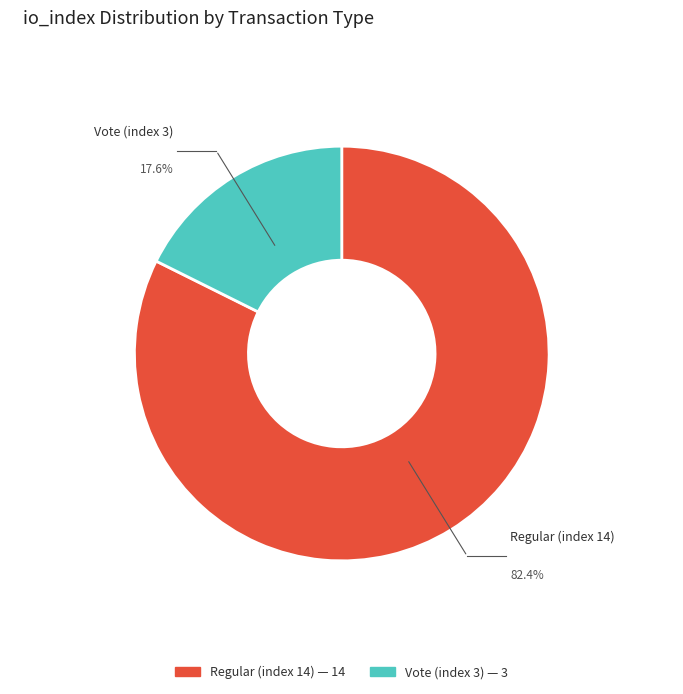

Between Regular (index 14) and Vote (index 3), which is larger?

Regular (index 14)